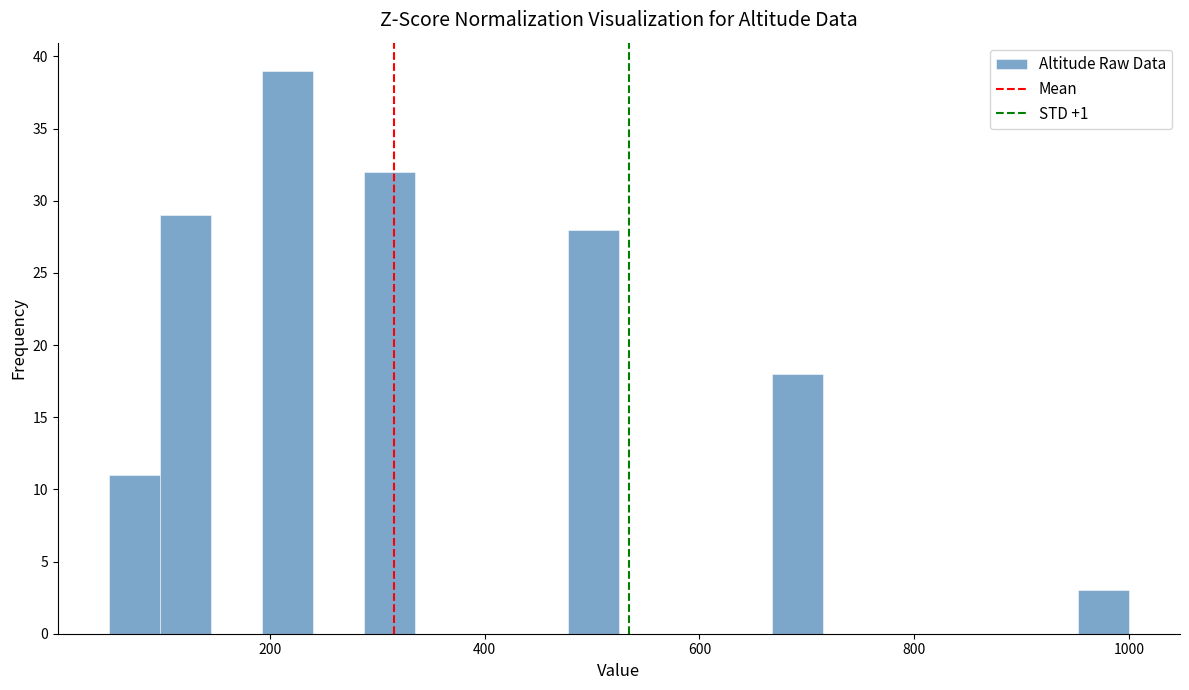

Around what value on the x-axis is the tallest bar? Give the approximate position of its centre, as read against the axis.

220